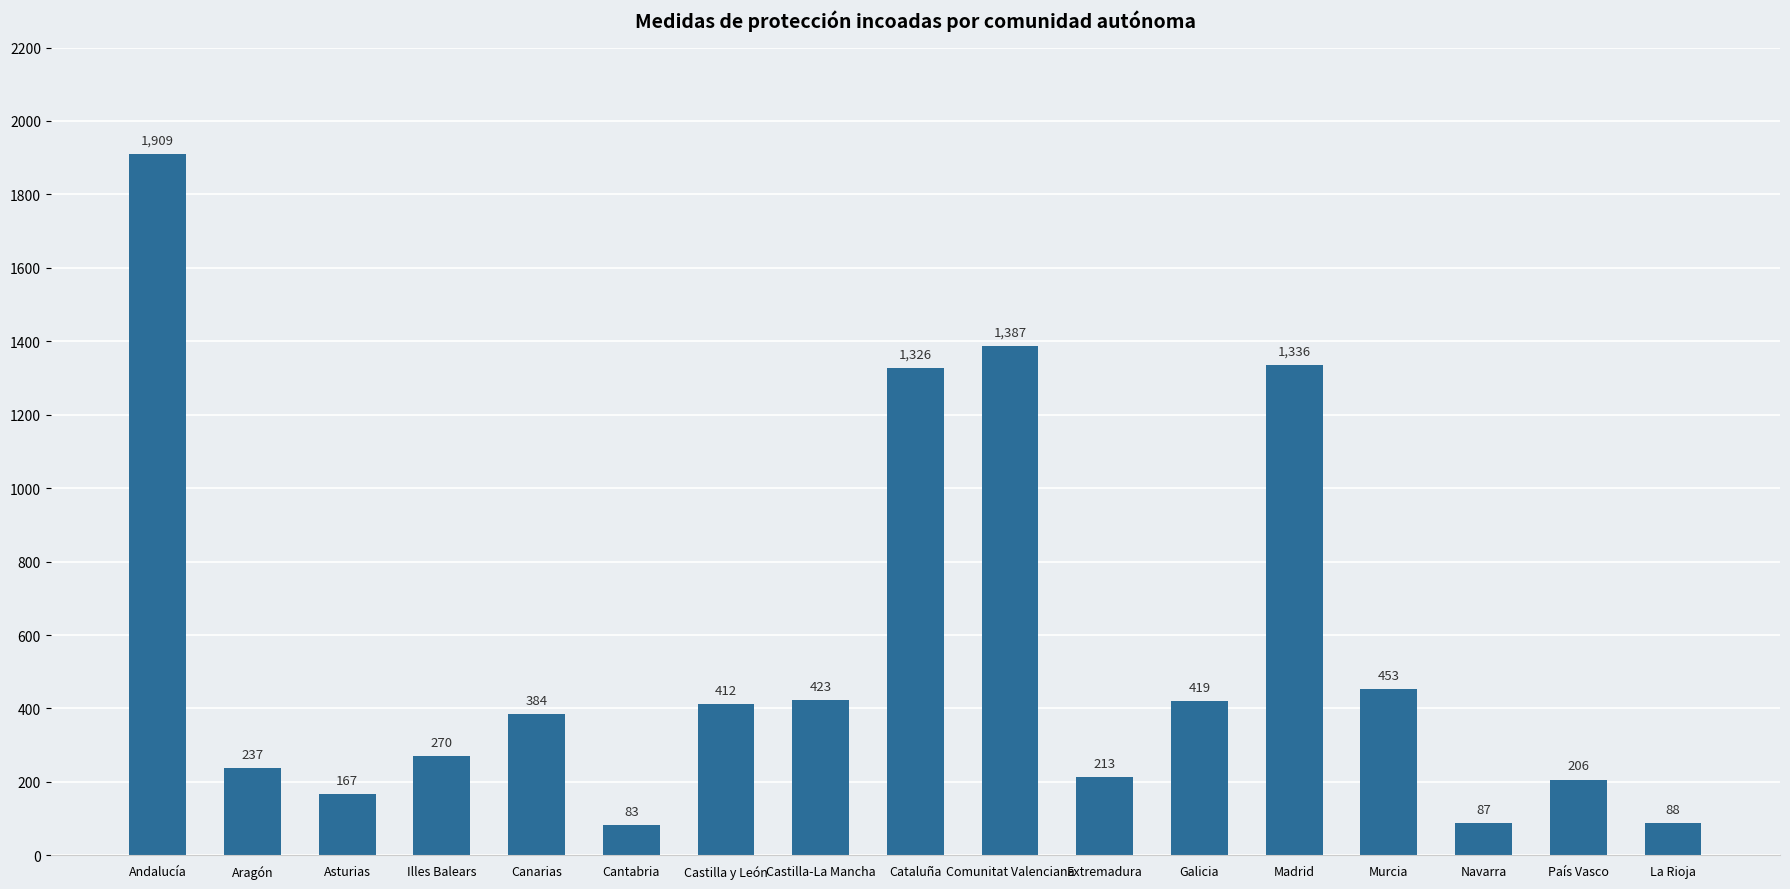

At which label is the value closest to 996?

Cataluña